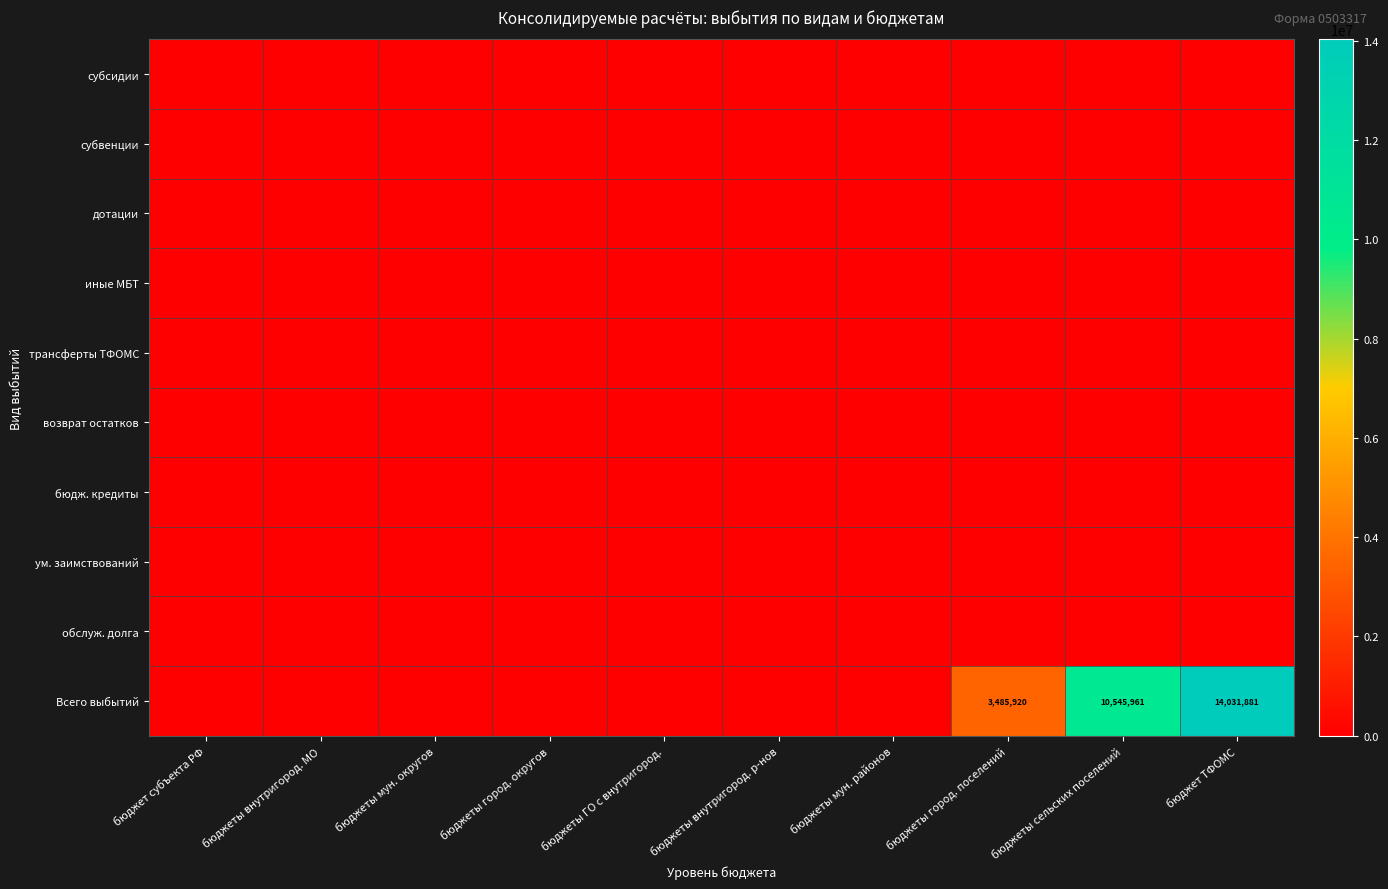

Is it true that Всего выбытий equals 23492946 at бюджет ТФОМС?

False